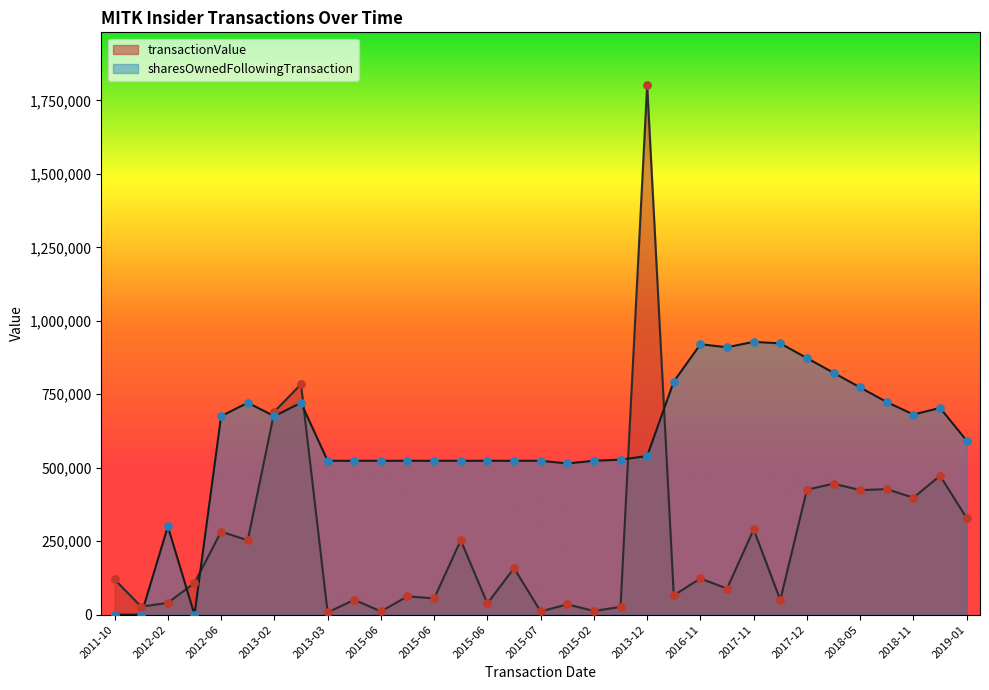

At how many categories does at least one series exceed 1547316?

1